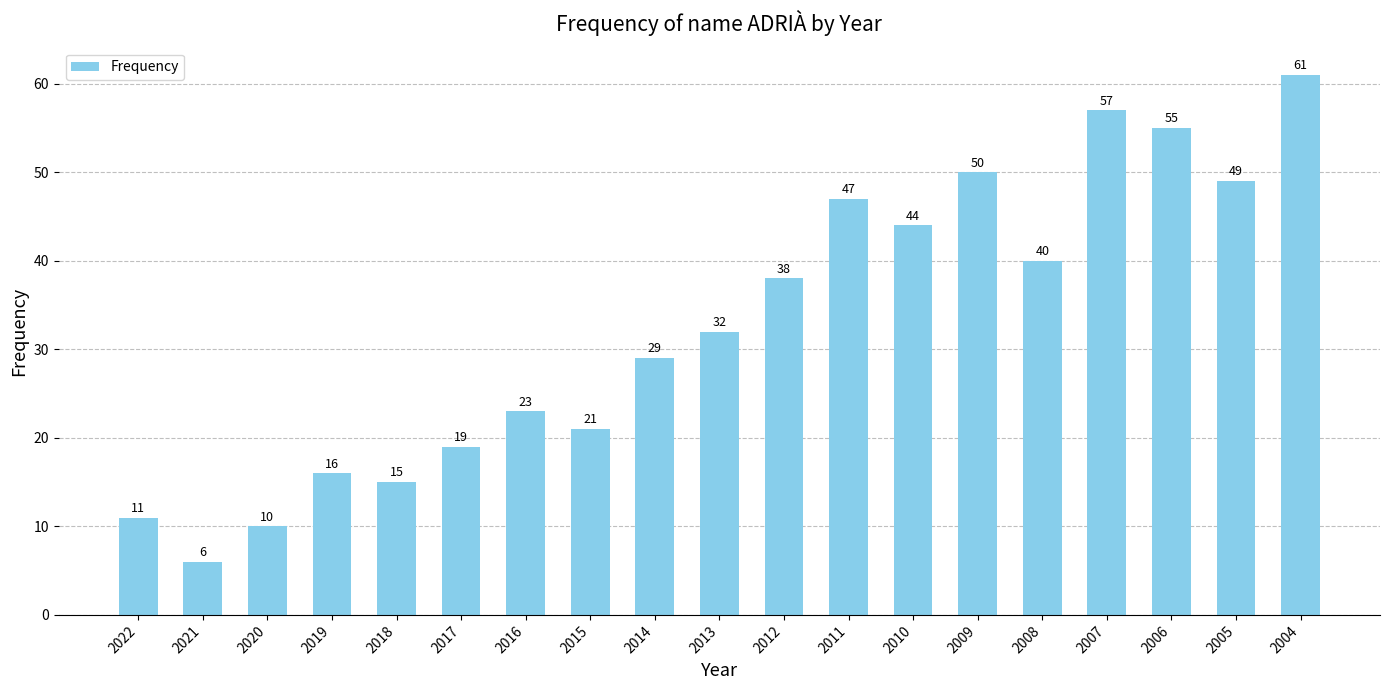

The chart shows a value of 38 at 2006. True or false?

False